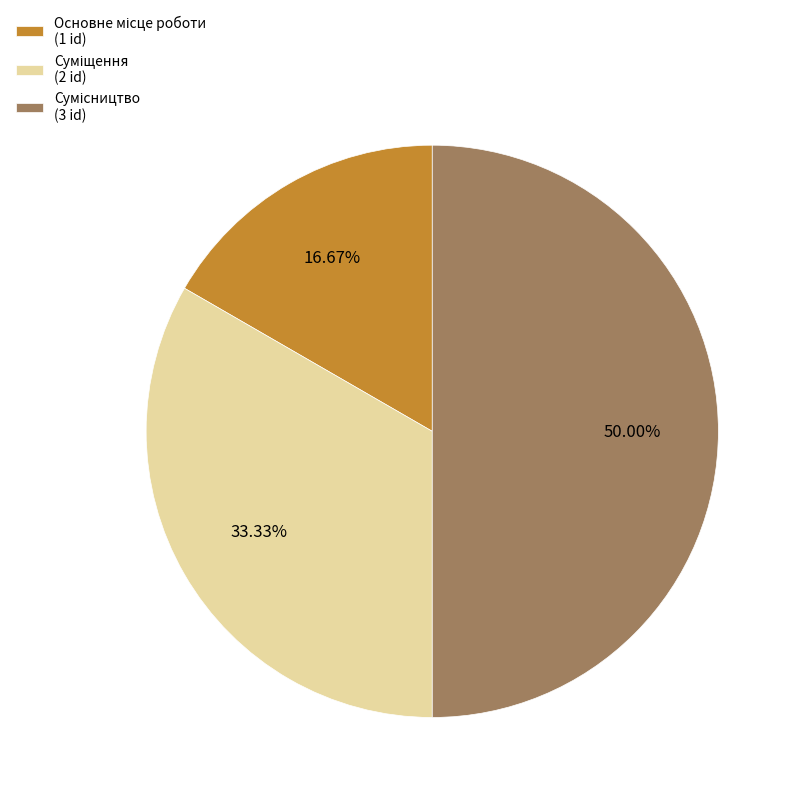

Between Суміщення and Сумісництво, which is larger?

Сумісництво